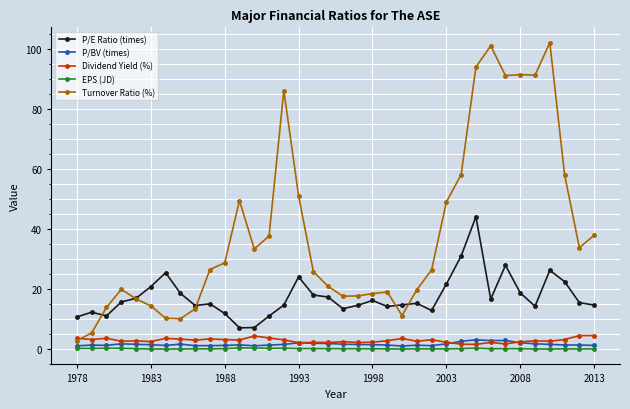

Which series has the largest total across all categories?

Turnover Ratio (%)